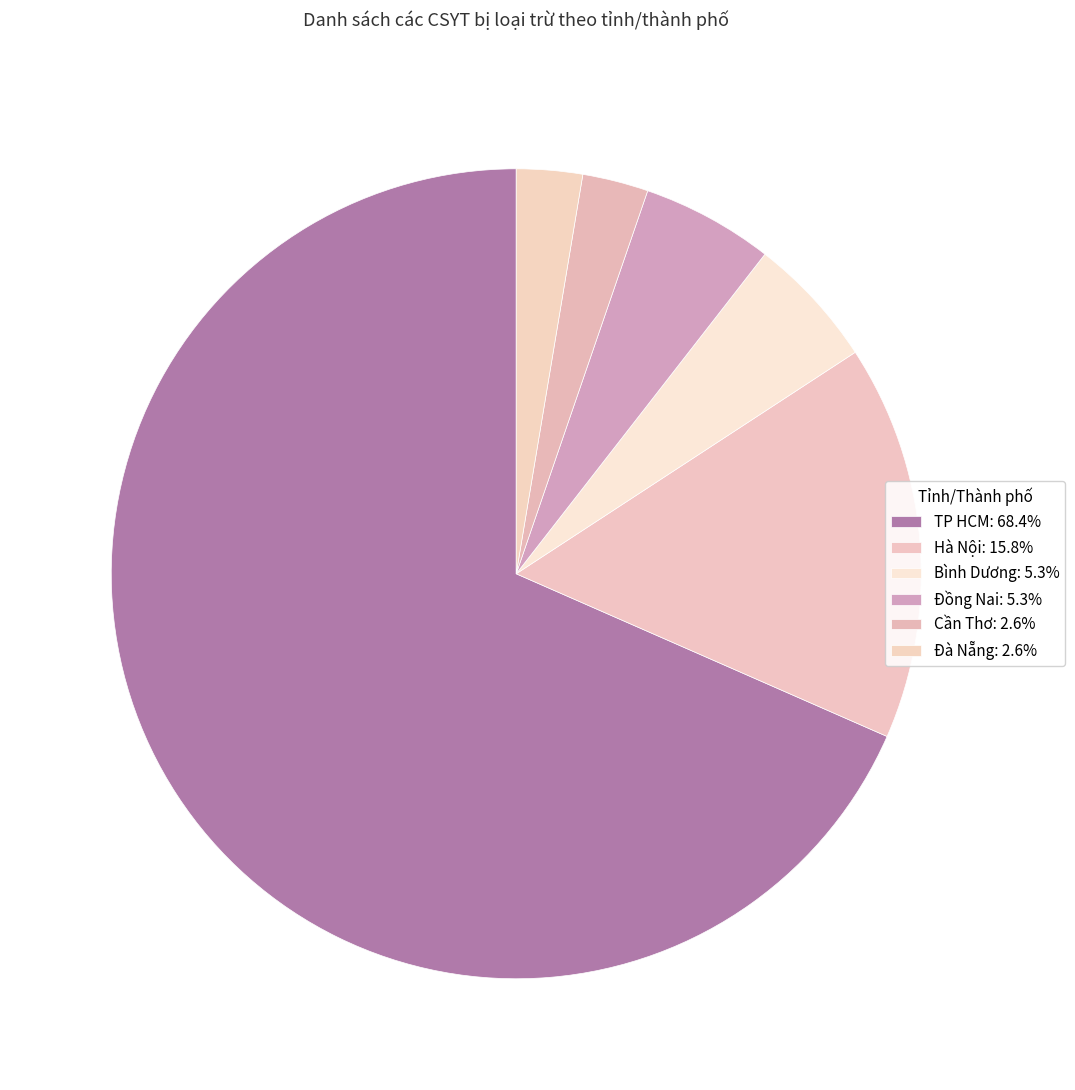

How many segments does this pie chart have?

6